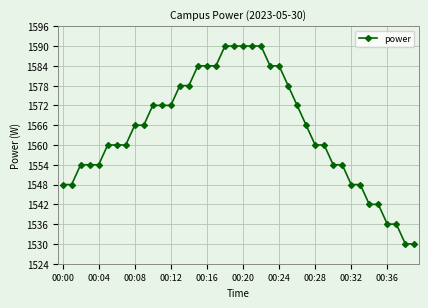

What is the average value?

1564